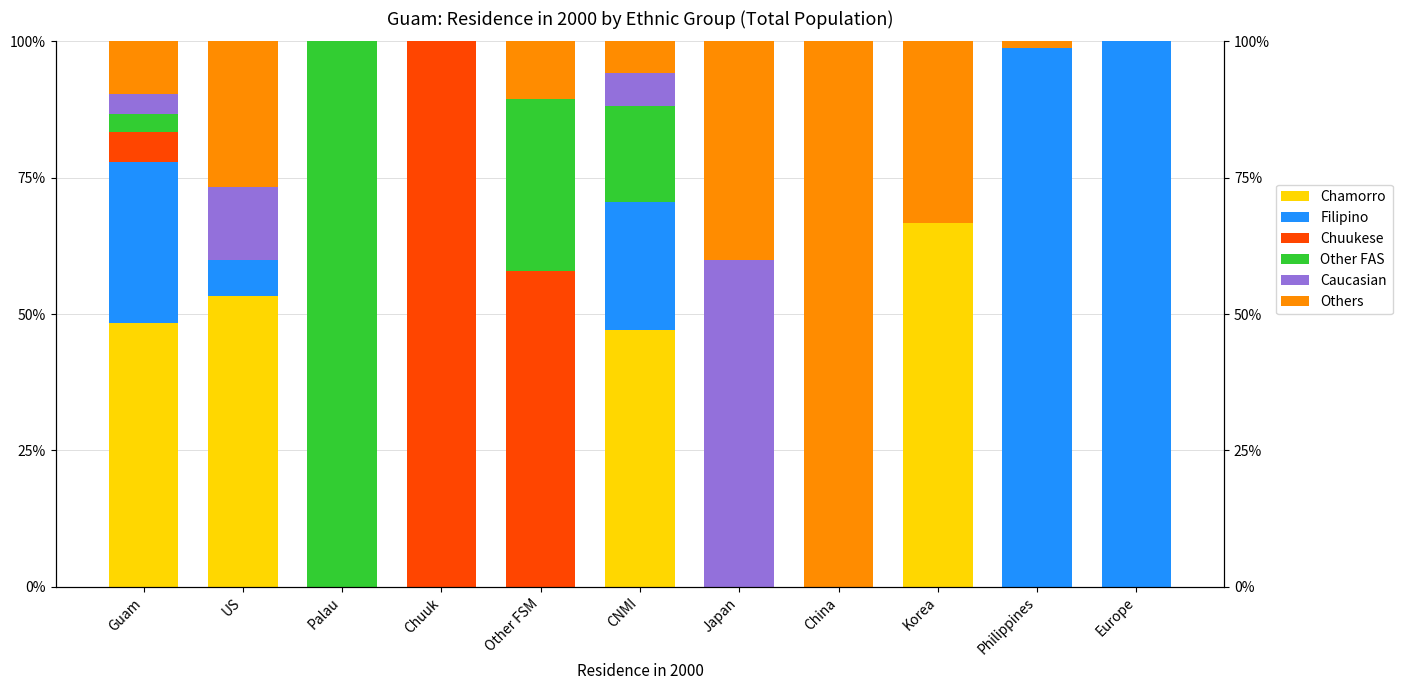

Are the bars horizontal?

No